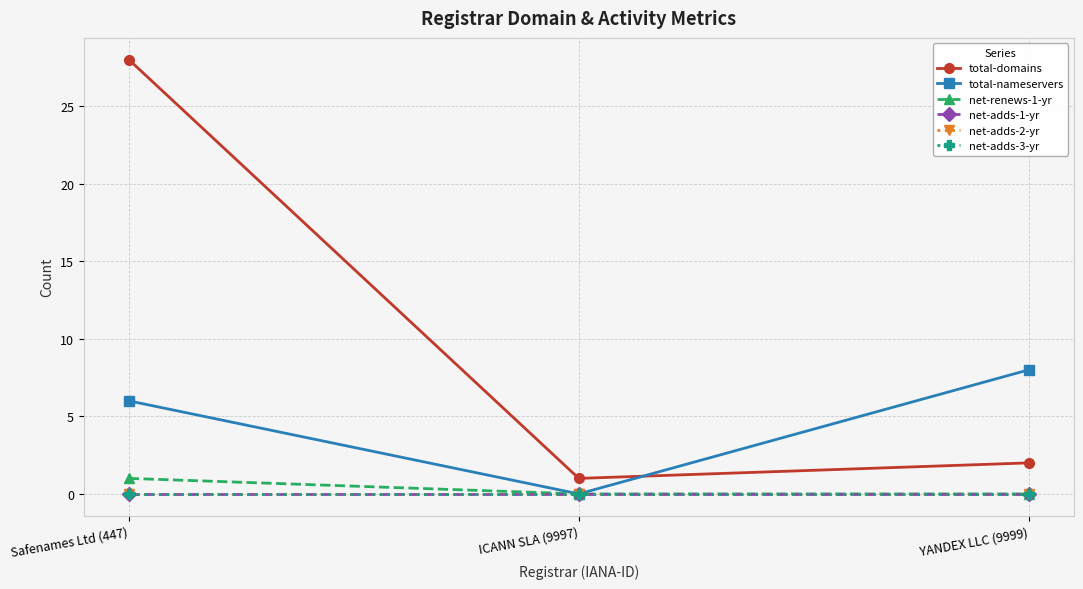

Is this an area chart (filled region under the line)?

No